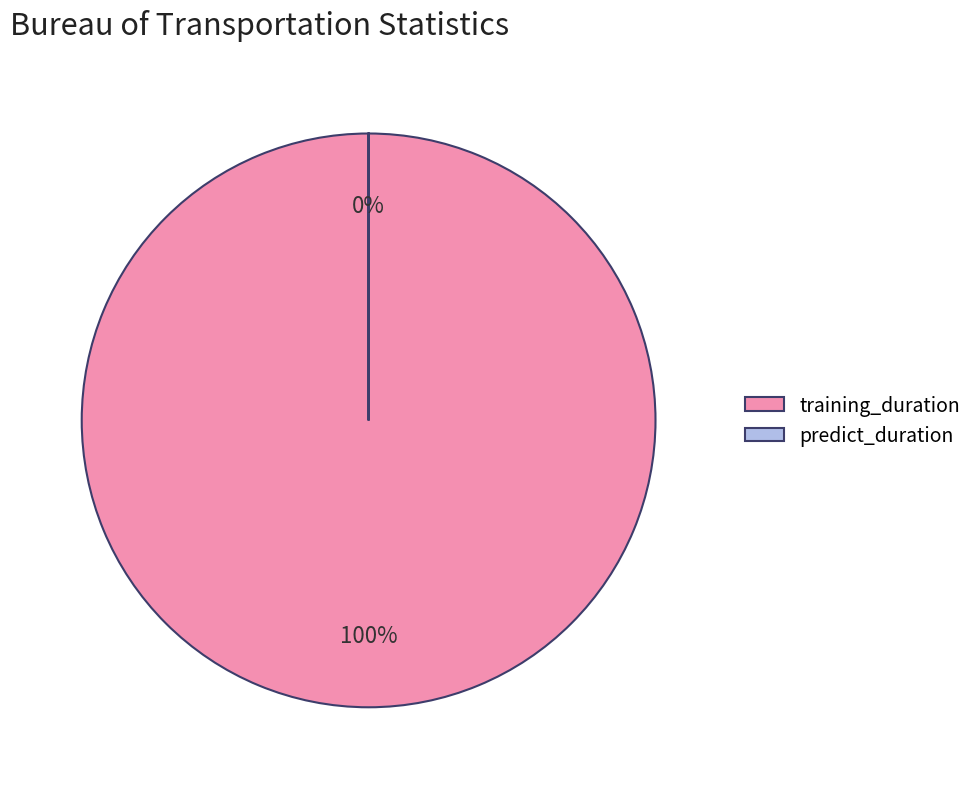

Combined, do training_duration and predict_duration account for over 50%?

Yes